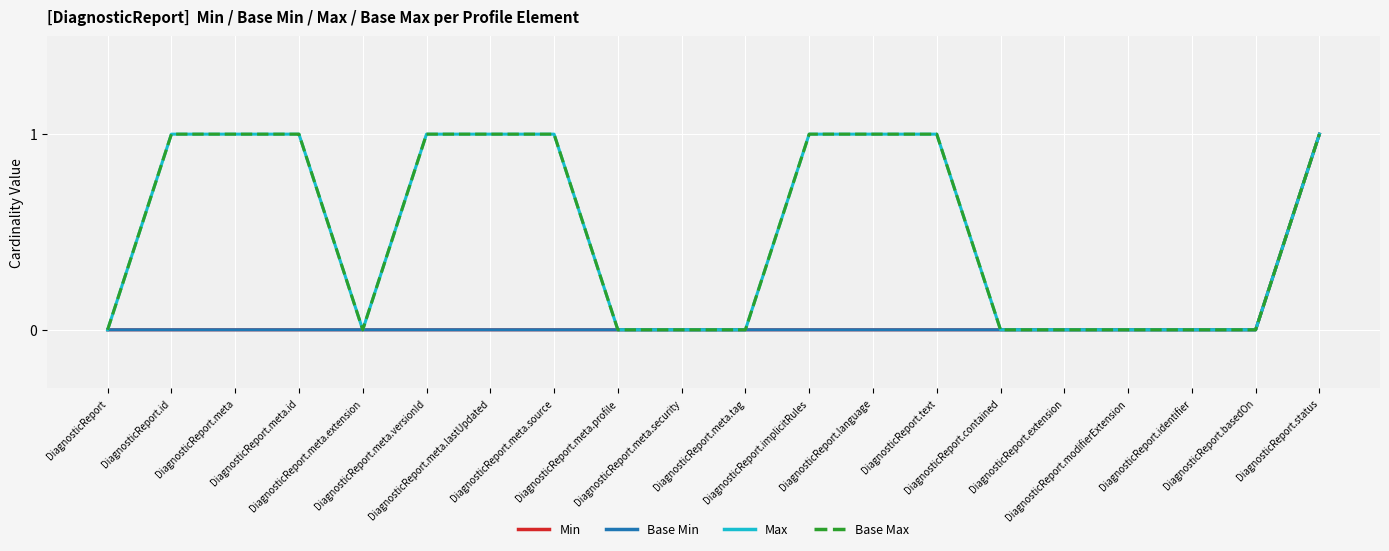

What value does the Min series have at DiagnosticReport.status?

1